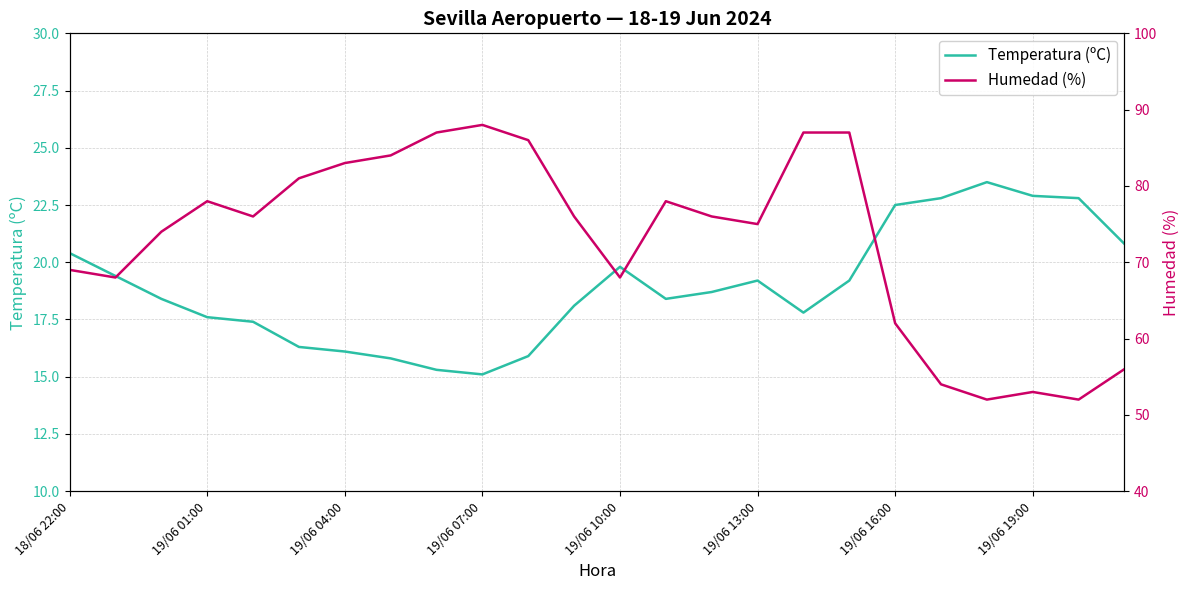

How many distinct data groups are displayed?

2